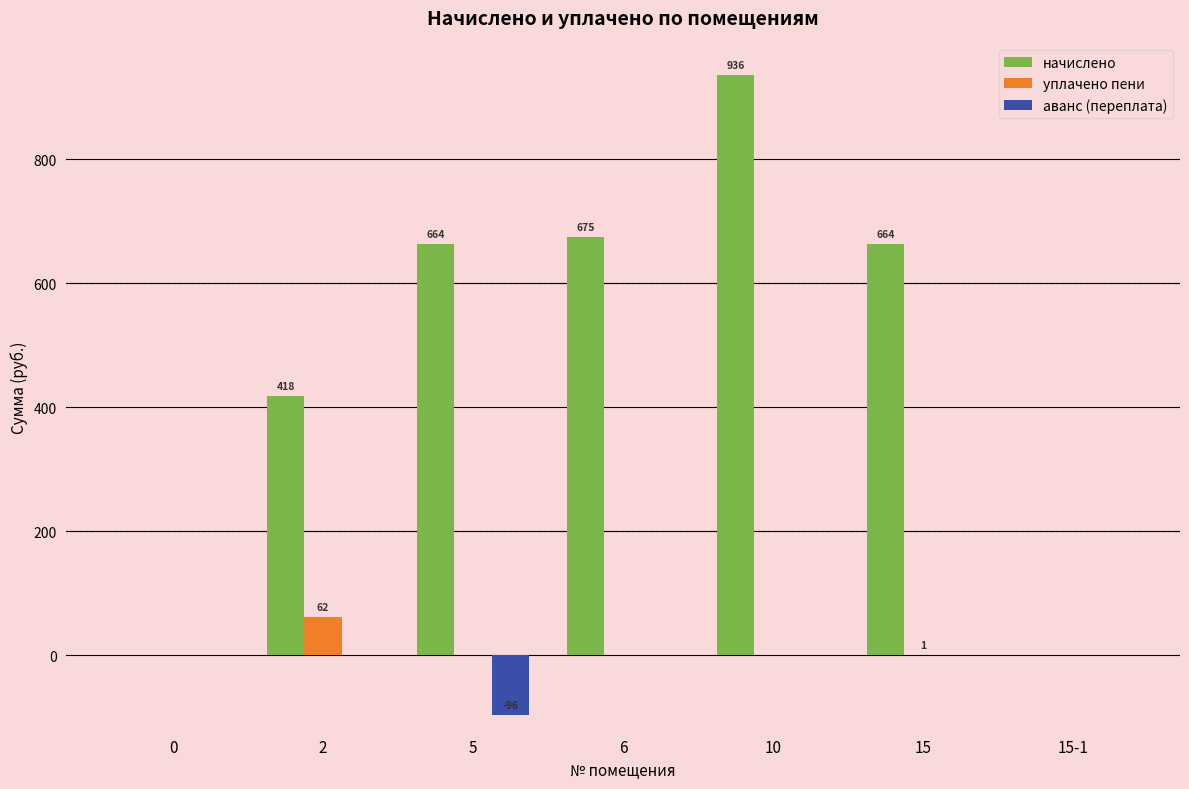

Between 5 and 6, which series saw the biggest shift?

аванс (переплата)